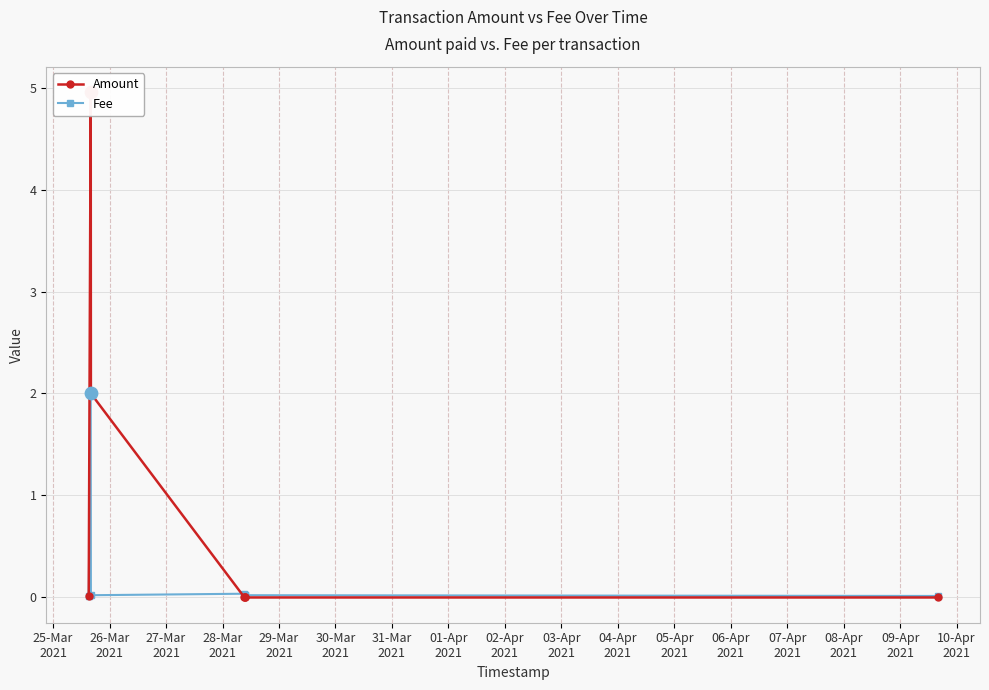

At how many categories does at least one series exceed 1?

2